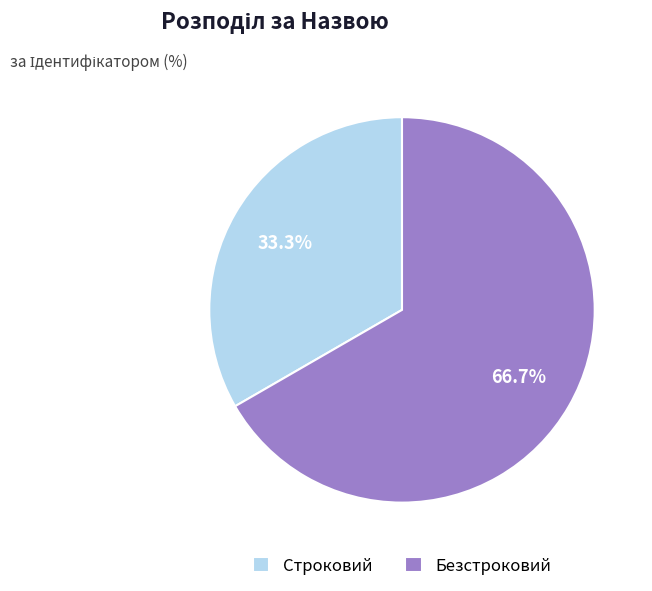

Count the number of slices in the pie.

2